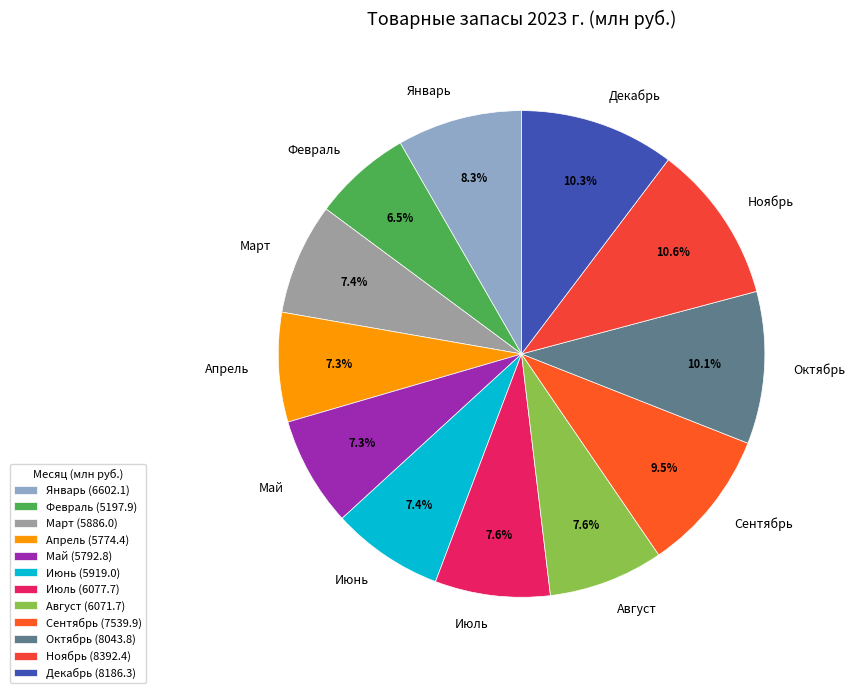

What portion of the pie excludes Май?

92.7%